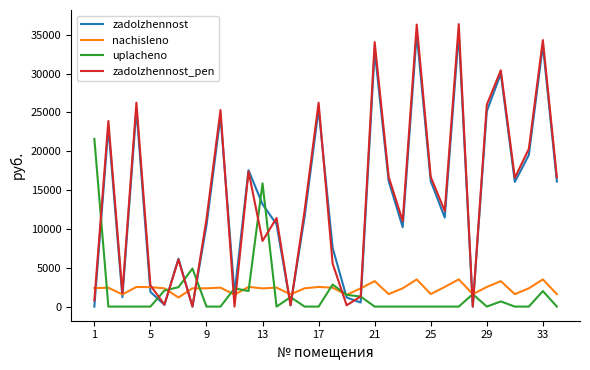

Which series has the largest range (max minus min)?

zadolzhennost_pen